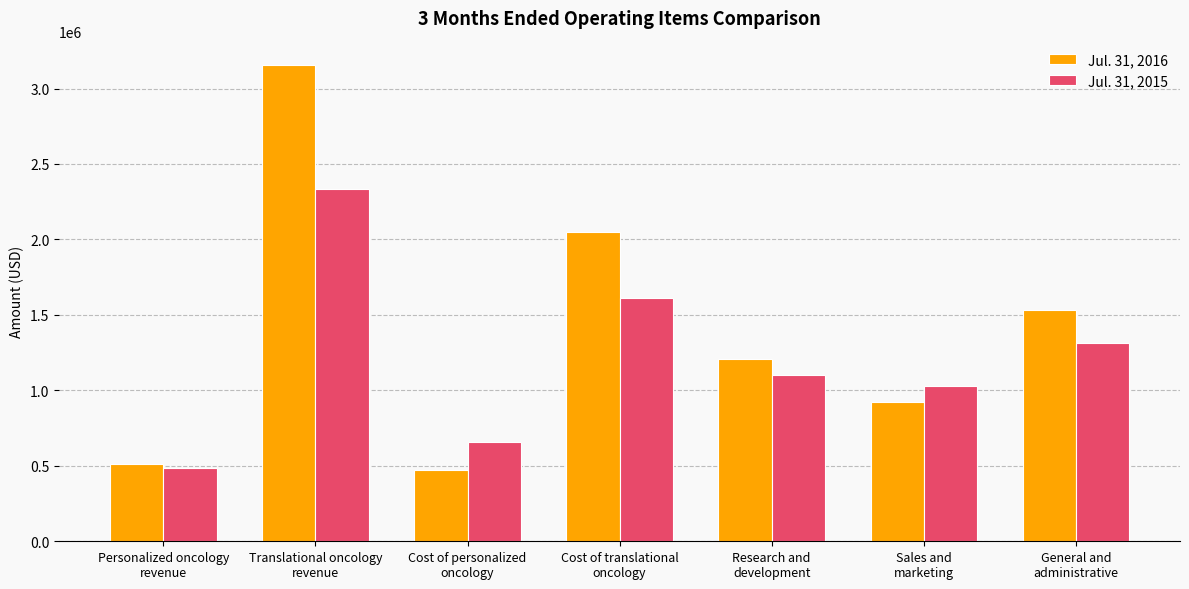

Does the chart contain any negative values?

No